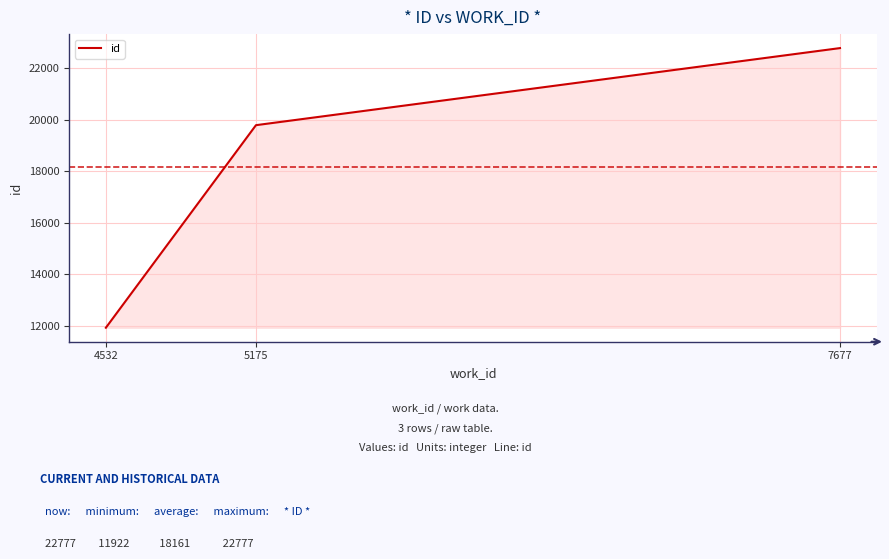

Where is the data nearest to the value 17349?

5175